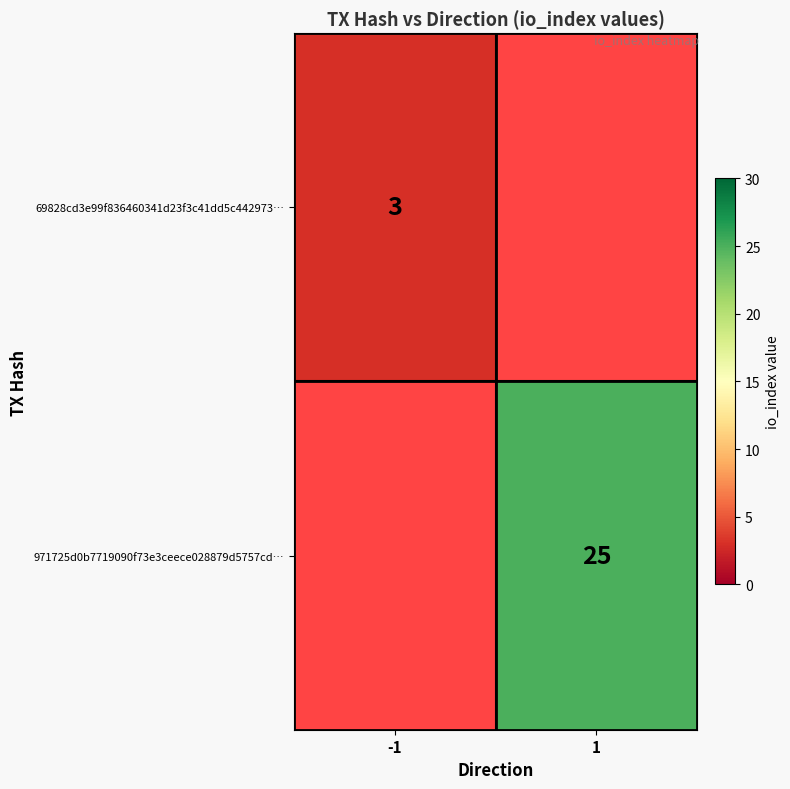

Is it true that 69828cd3e99f836460341d23f3c41dd5c442973… equals 1 at -1?

False